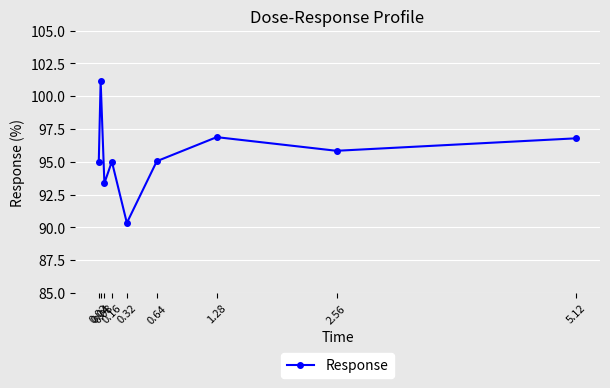

What is the smallest value displayed?

90.3